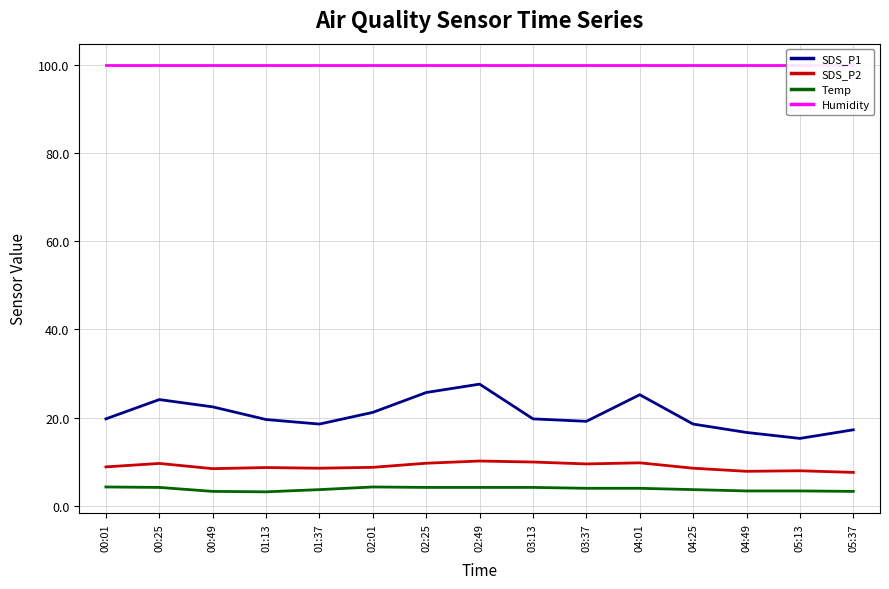

The Humidity series shows 99.9 at 04:49. True or false?

True